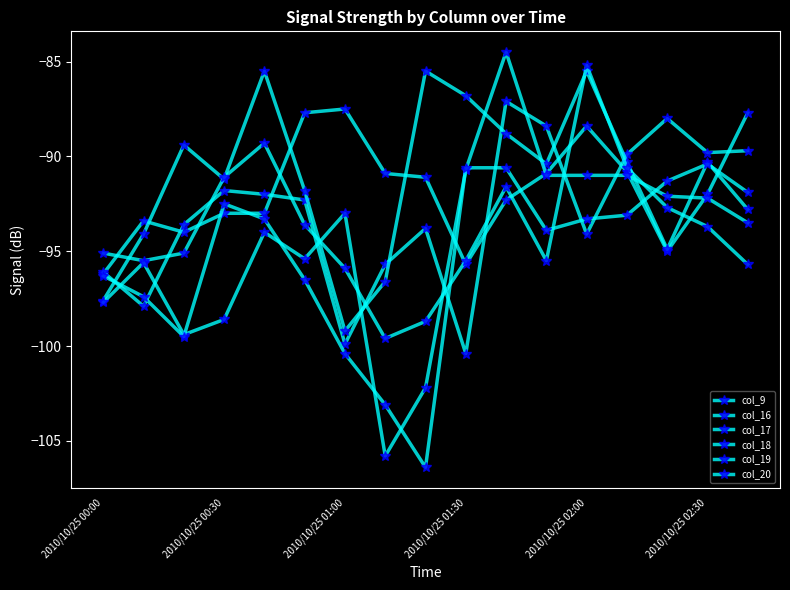

Does the chart display data point markers on the line(s)?

Yes